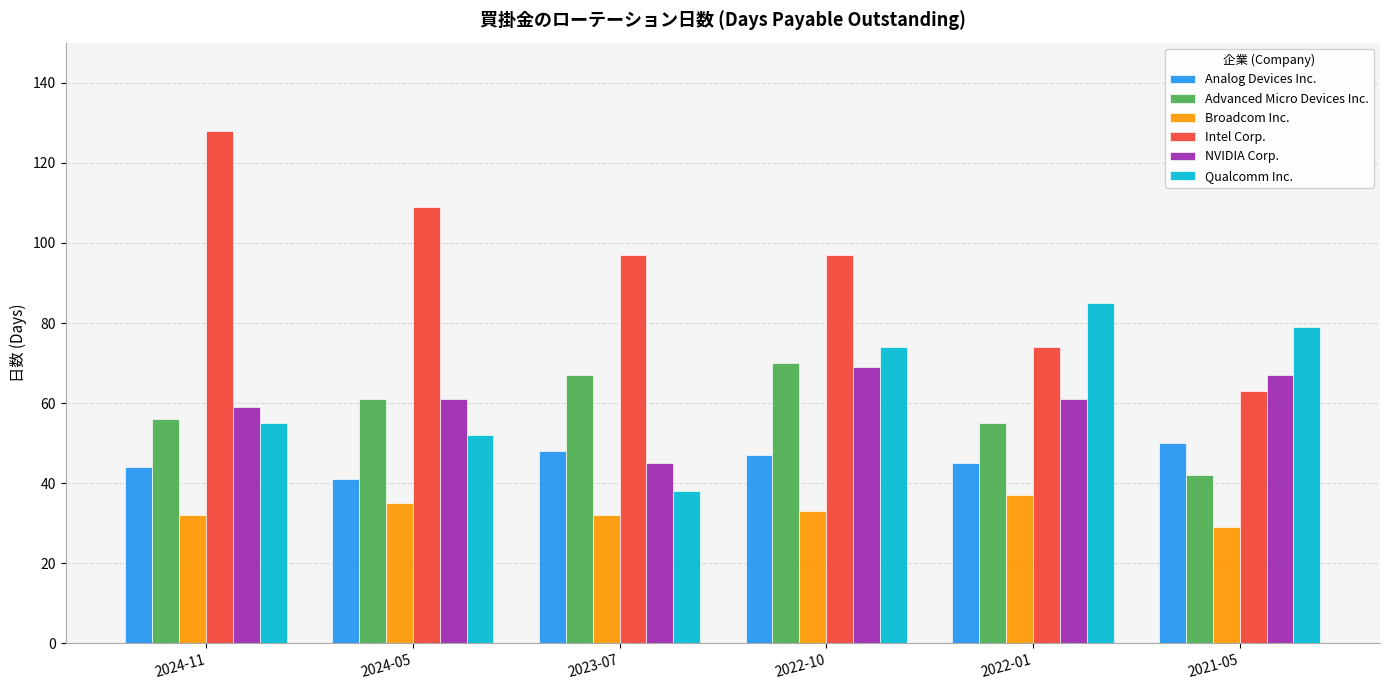

What is the approximate value of Qualcomm Inc. at 2024-05, to the nearest 10?

50